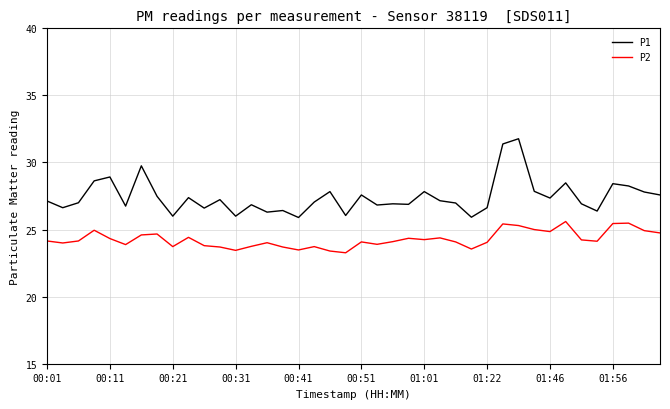

True or false: P2 and P1 cross at least once.

False